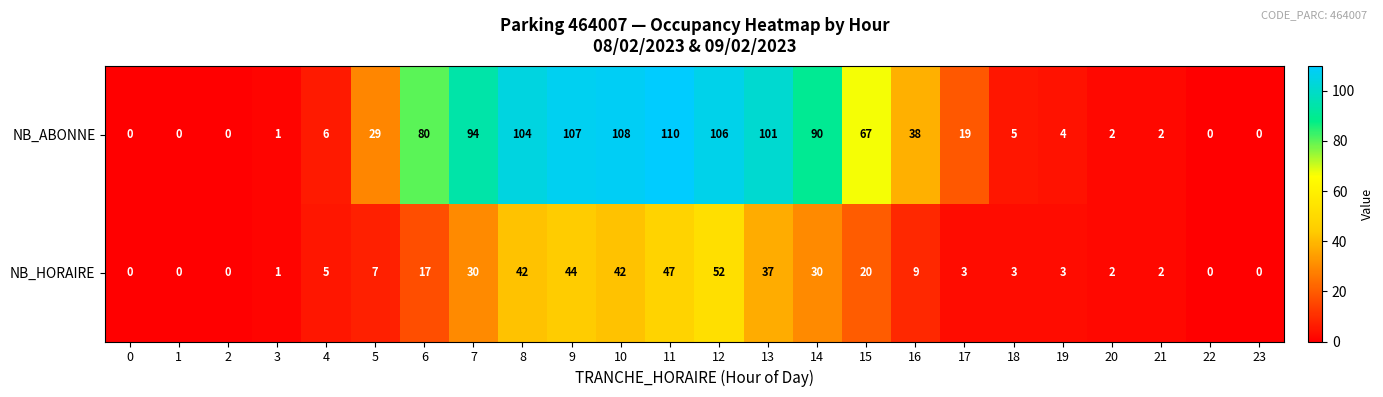

Rank the series by their maximum value, from lowest to highest.

NB_HORAIRE, NB_ABONNE